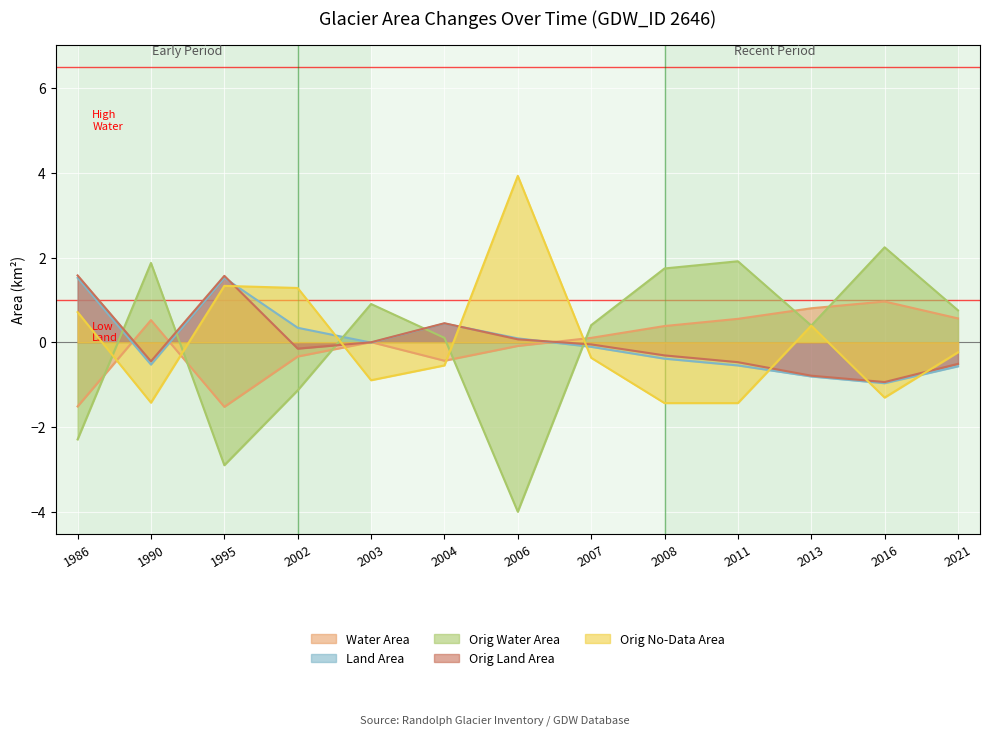

Between 2004 and 2016, which series saw the biggest shift?

origWaterArea